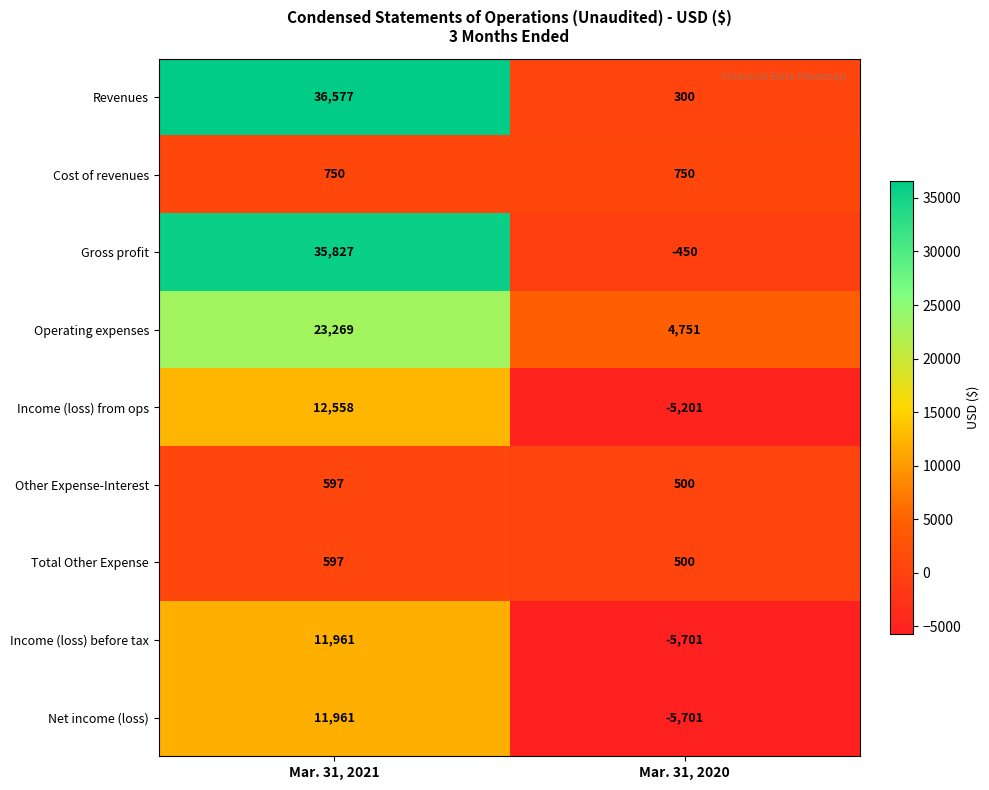

What is the greatest value displayed?

36577